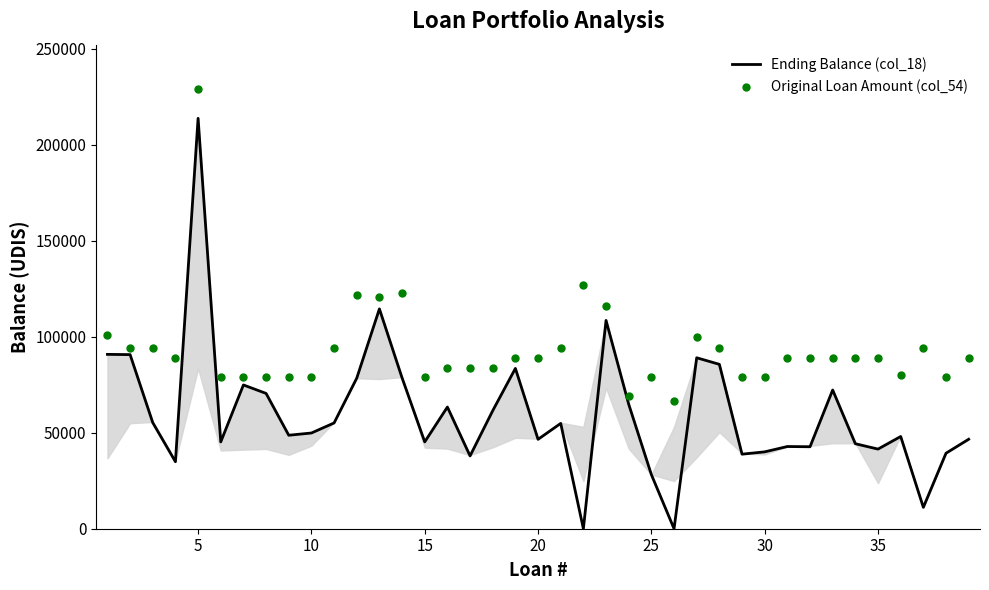

Which series has the widest spread of Y values?

Ending Balance (col_18)